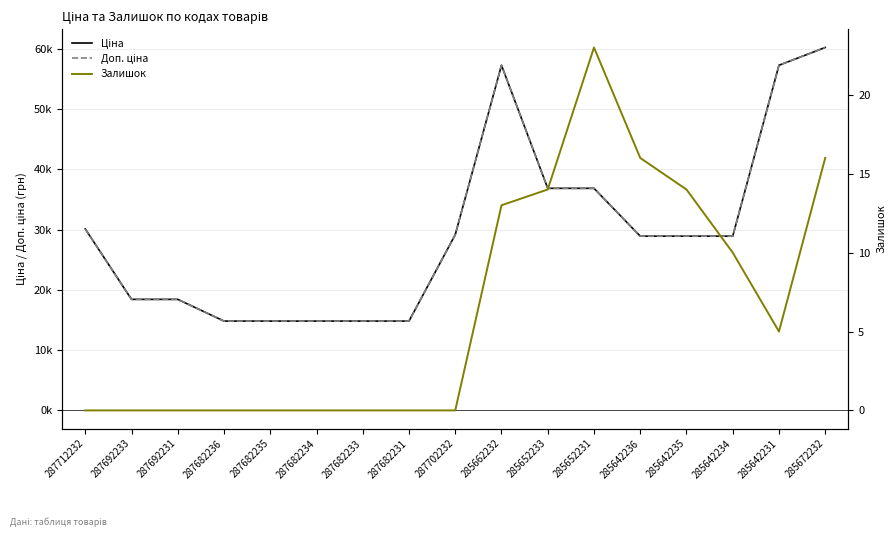

What are all the series names shown in the legend?

Ціна, Доп. ціна, Залишок